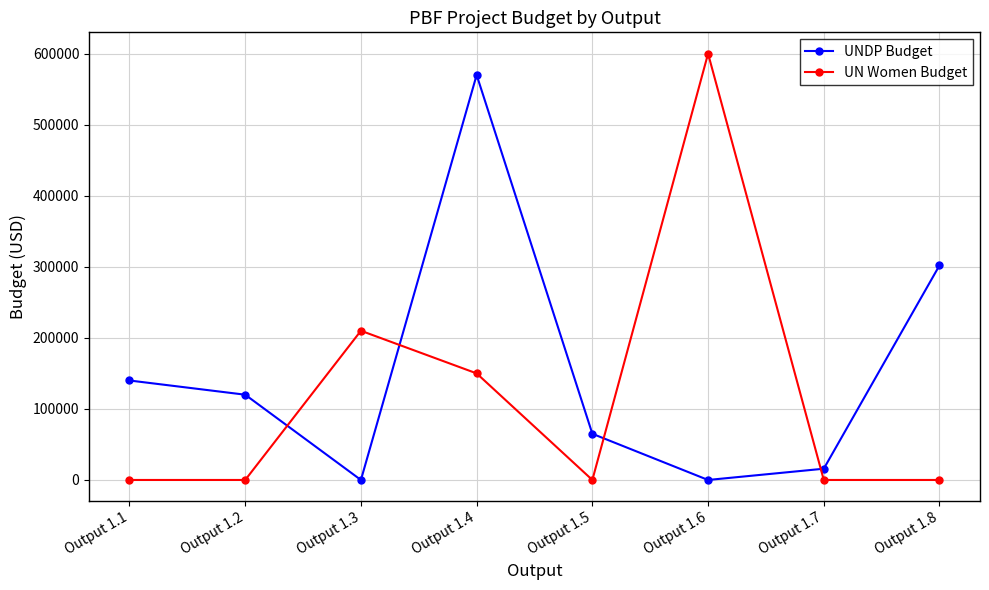

Rank the series at Output 1.2 from highest to lowest value.

UNDP Budget, UN Women Budget